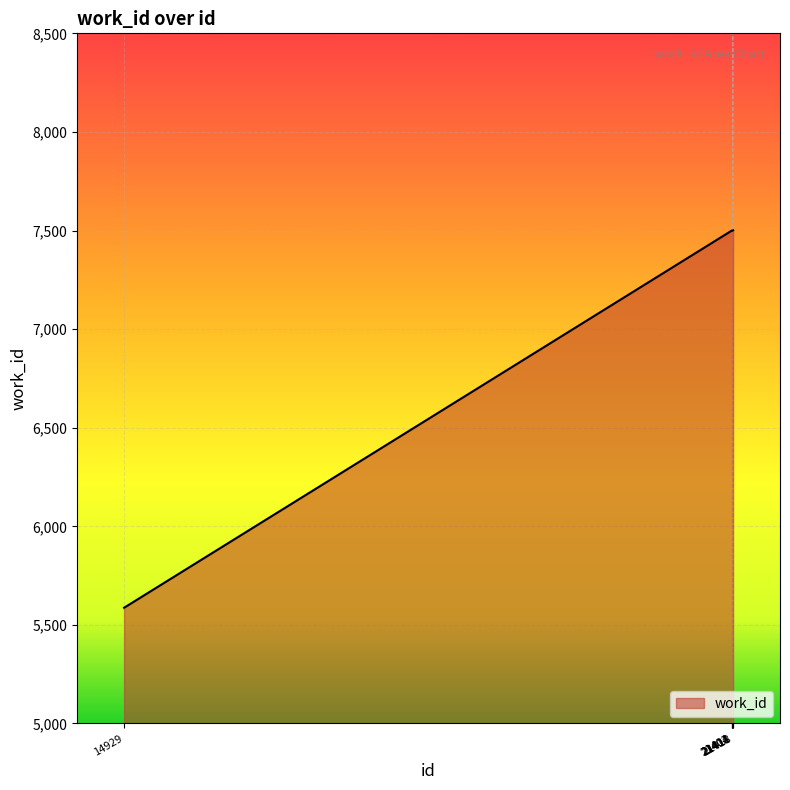

What is the change in value from 14929 to 21404?

+1912